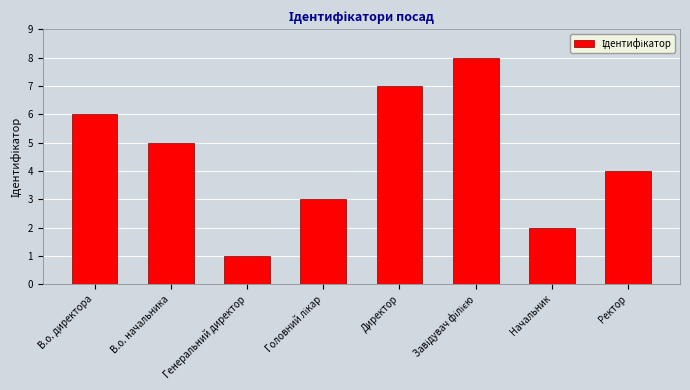

The value at Директор is 2. True or false?

False